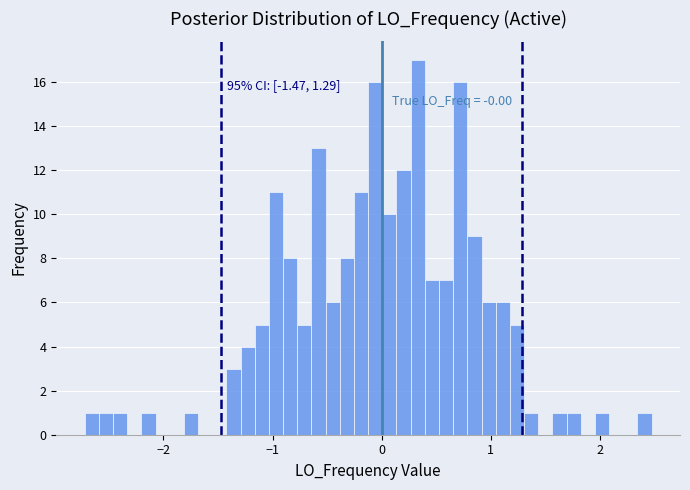

Read against the x-axis, roughly where is the centre of the tallest bar?

0.3